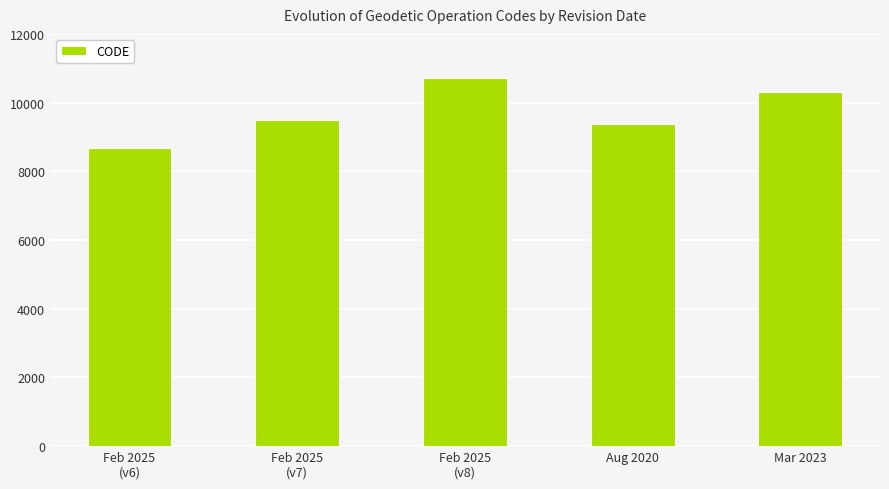

Is it true that the value at Feb 2025
(v8) is 16199?

False